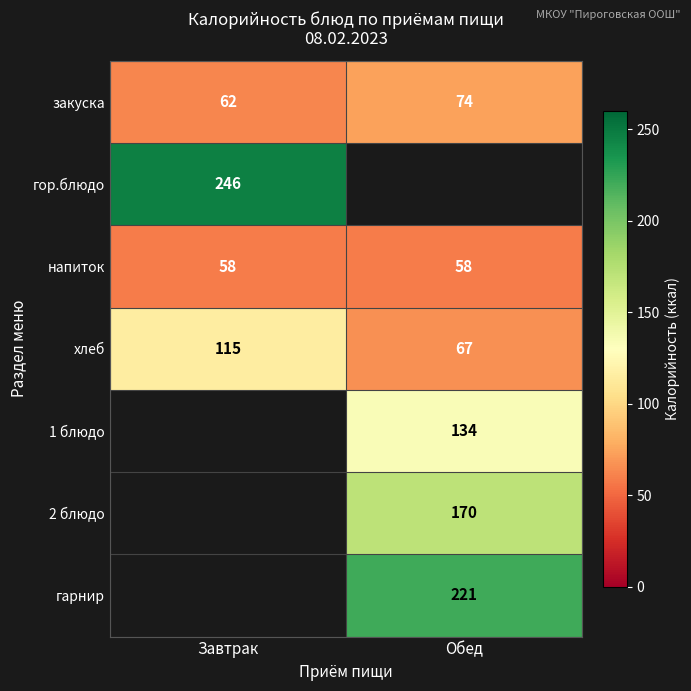

What is the maximum value for хлеб?

115